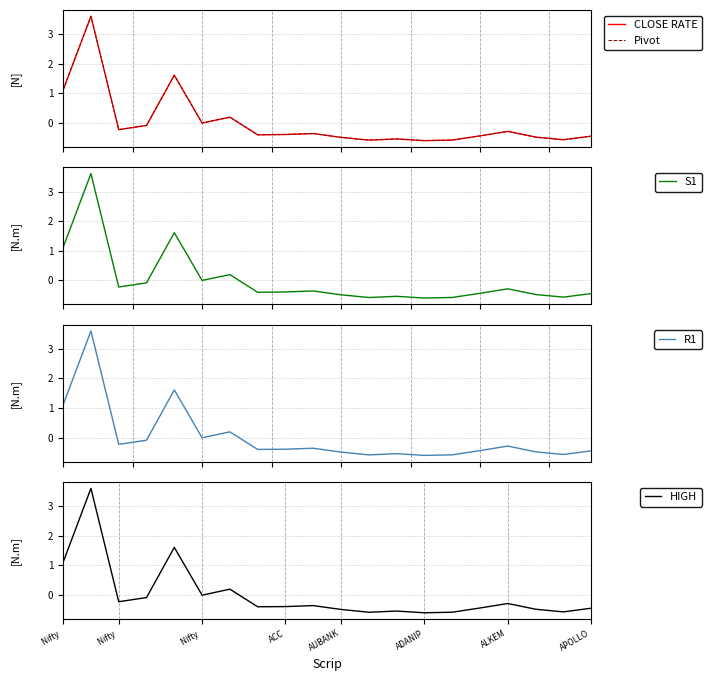

How many positive values does the R1 series have?

4